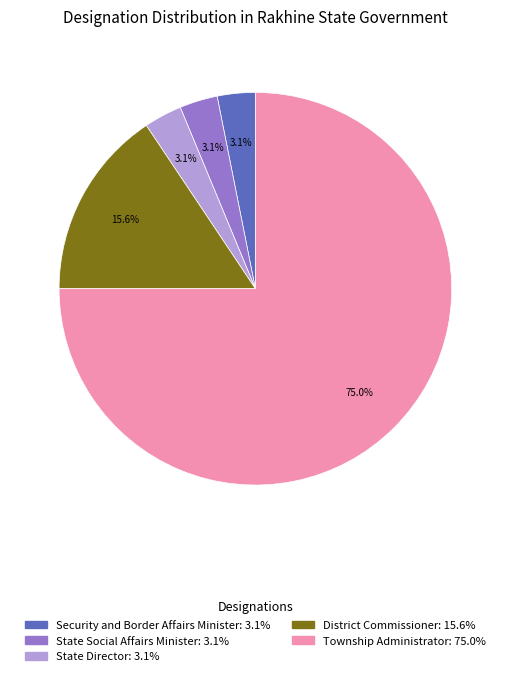

Is there any slice that represents more than half of the pie?

Yes